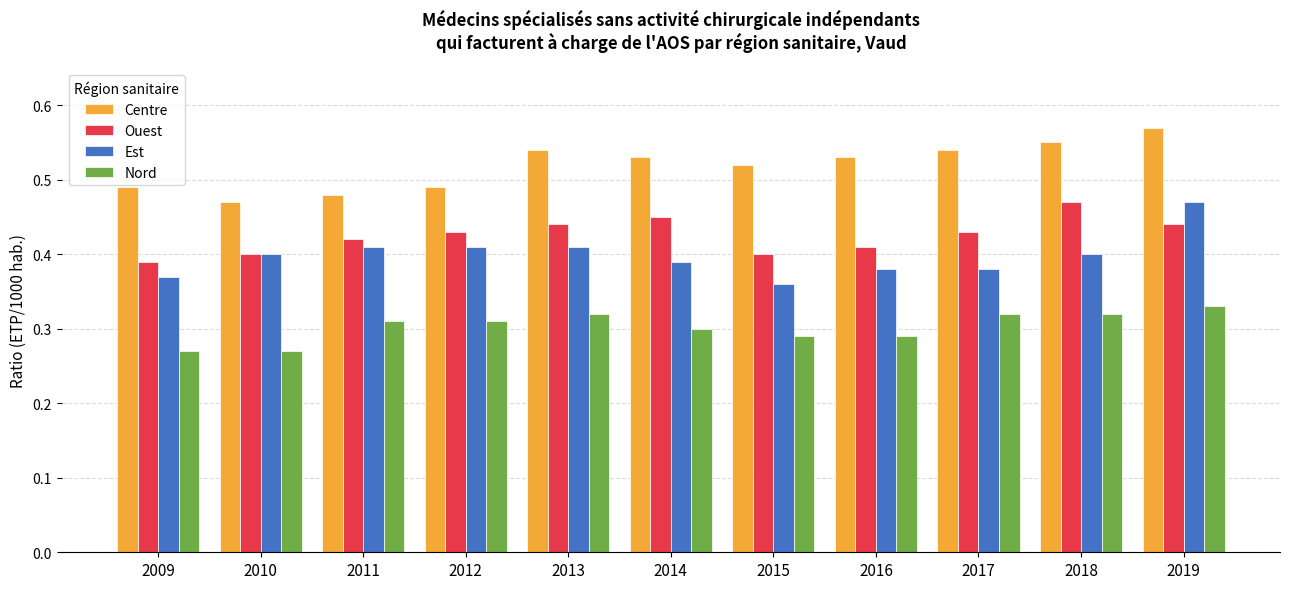

Which series has the largest total across all categories?

Centre